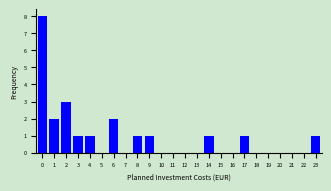

Reading left to right, transcribe all the data shown in this chart.

0=8	1=2	2=3	3=1	4=1	5=0	6=2	7=0	8=1	9=1	10=0	11=0	12=0	13=0	14=1	15=0	16=0	17=1	18=0	19=0	20=0	21=0	22=0	23=1